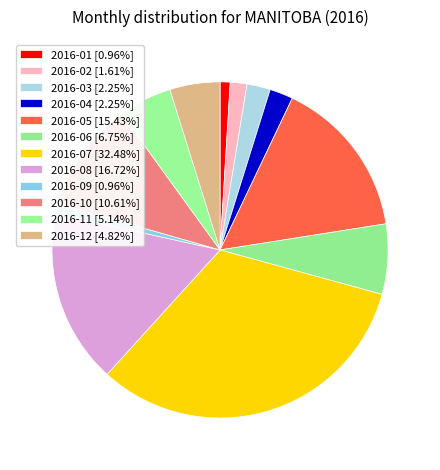

Count the number of slices in the pie.

12